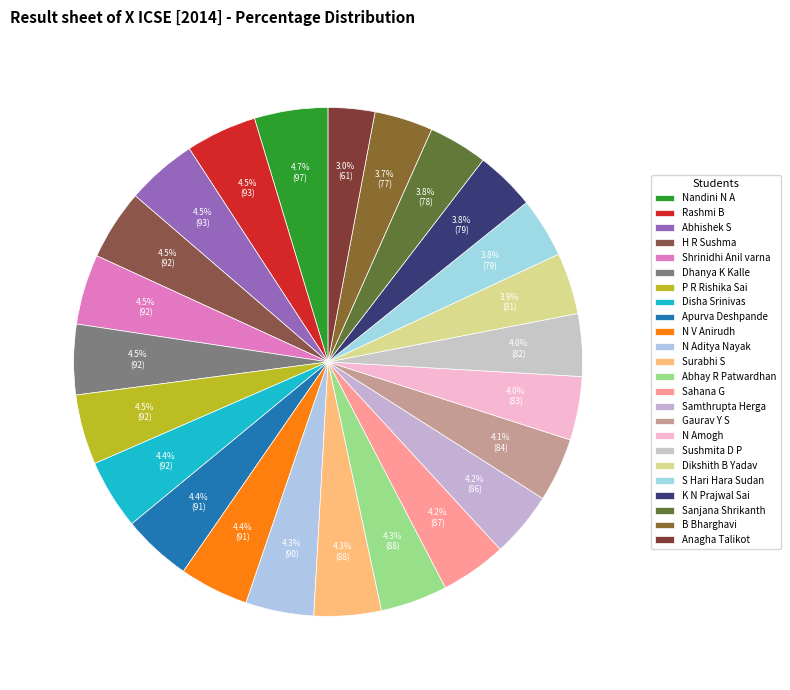

Does any single category account for the majority?

No